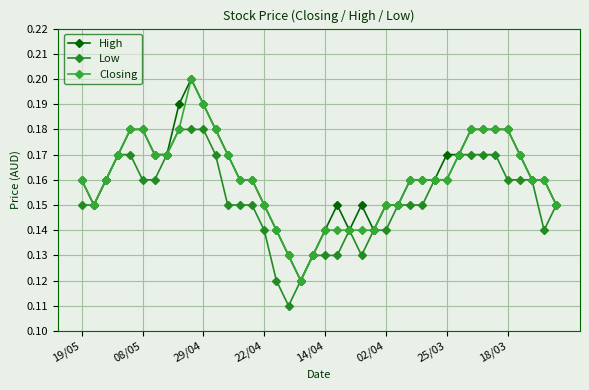

How many lines are shown in the chart?

3